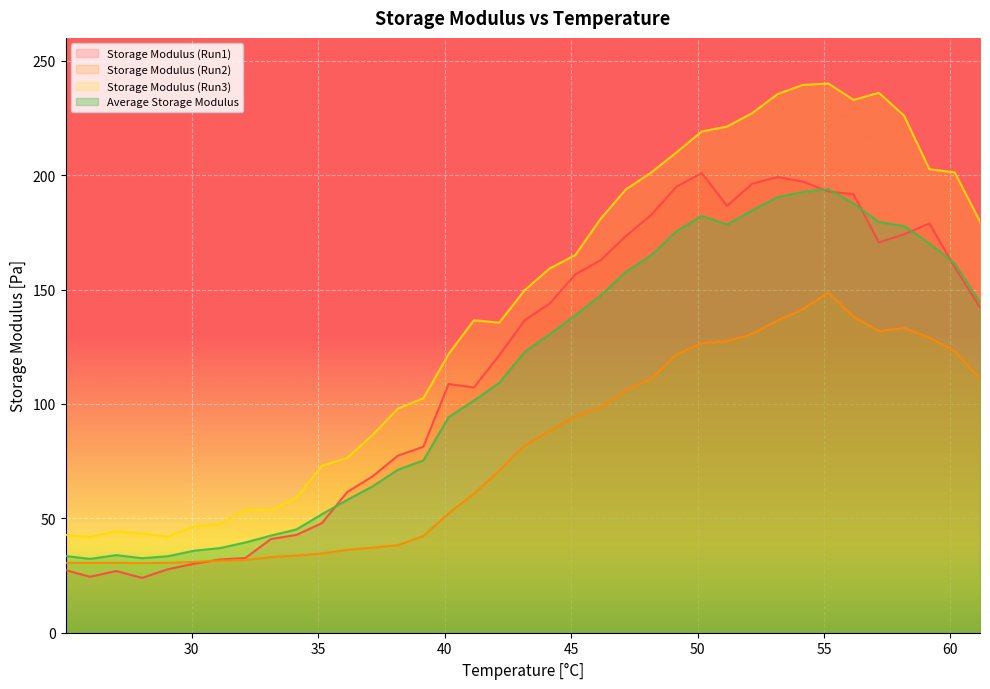

What is the difference between the highest and lowest values at 30.09?

16.3